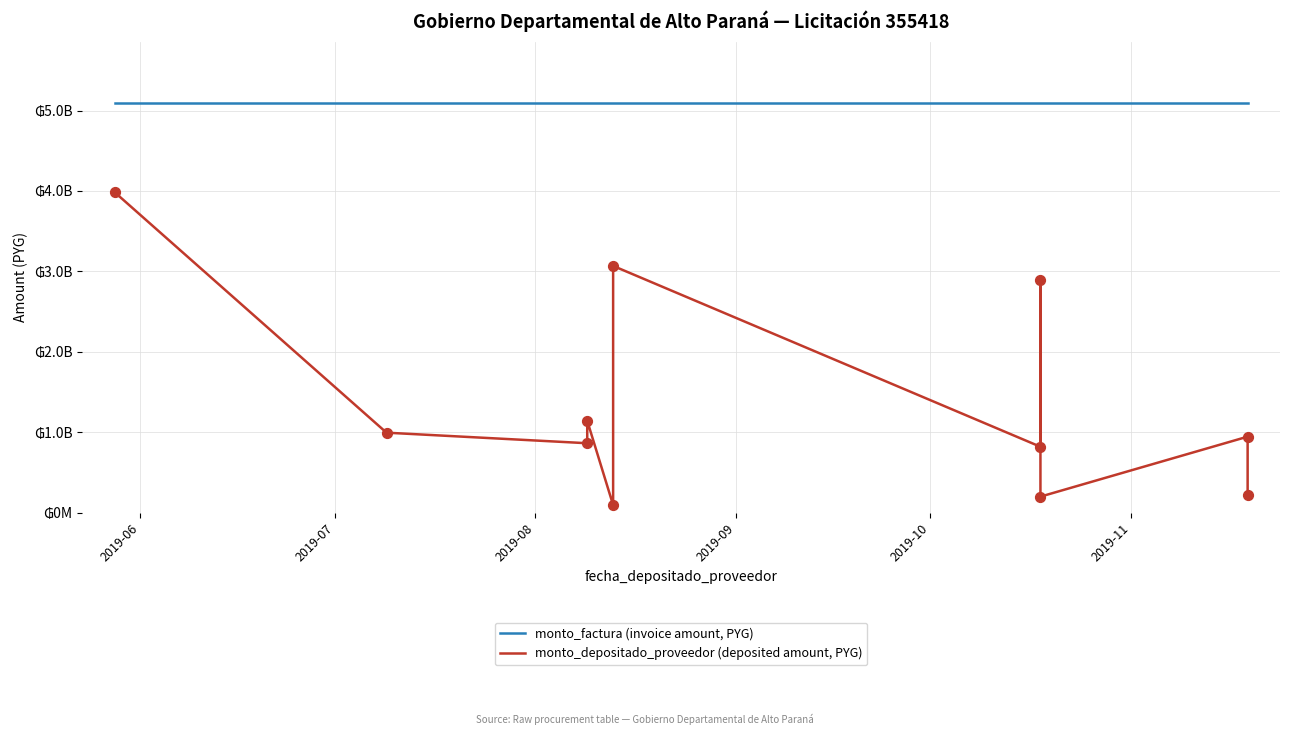

Is the value of monto_depositado_proveedor (deposited amount, PYG) at 2019-08 greater than the value of monto_factura (invoice amount, PYG) at 2019-06?

No